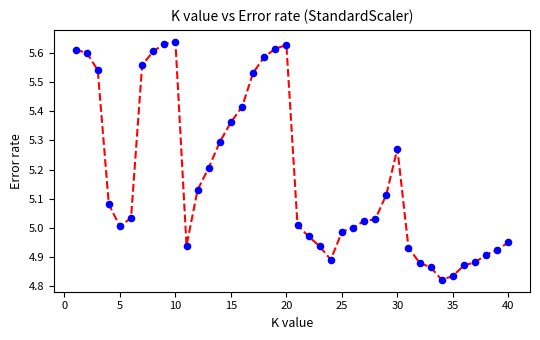

What is the difference between the maximum and minimum values?

0.8